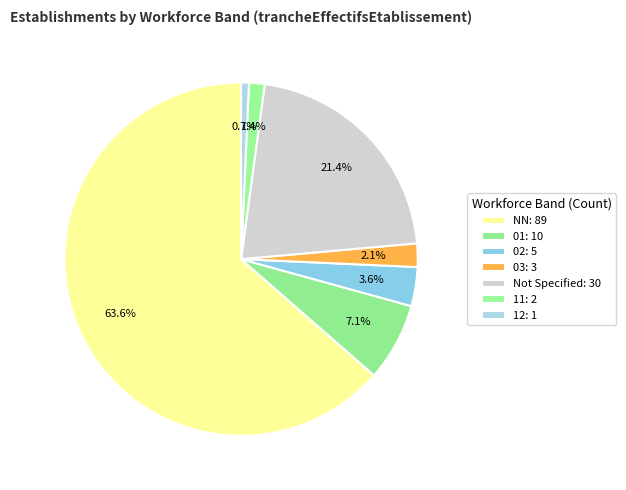

Does any single category account for the majority?

Yes